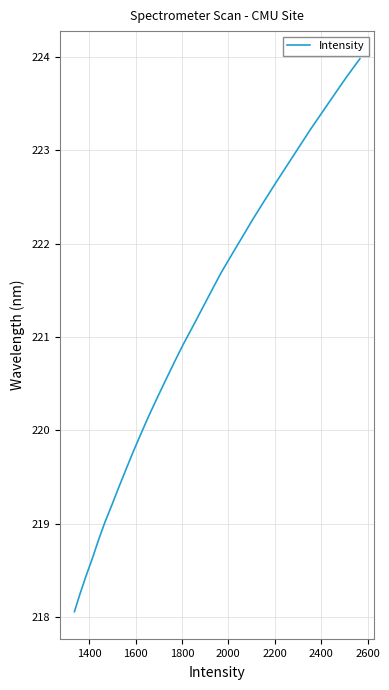

What is the difference between the maximum and minimum values?

5.9